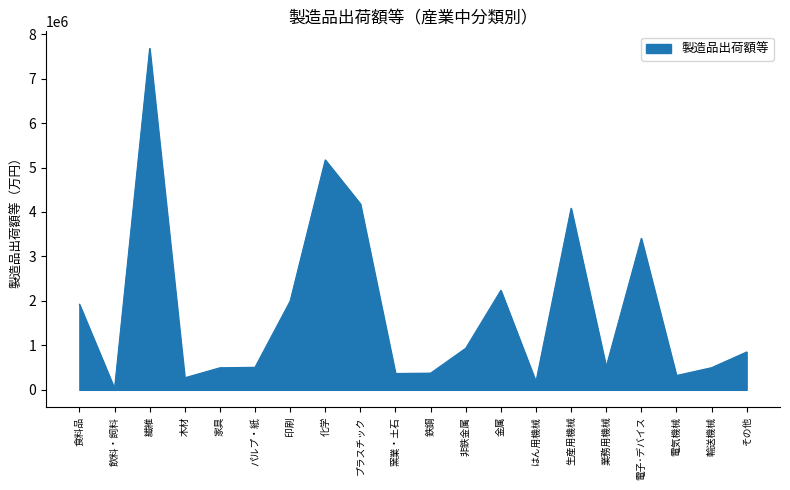

What is the maximum value shown in the chart?

7679075